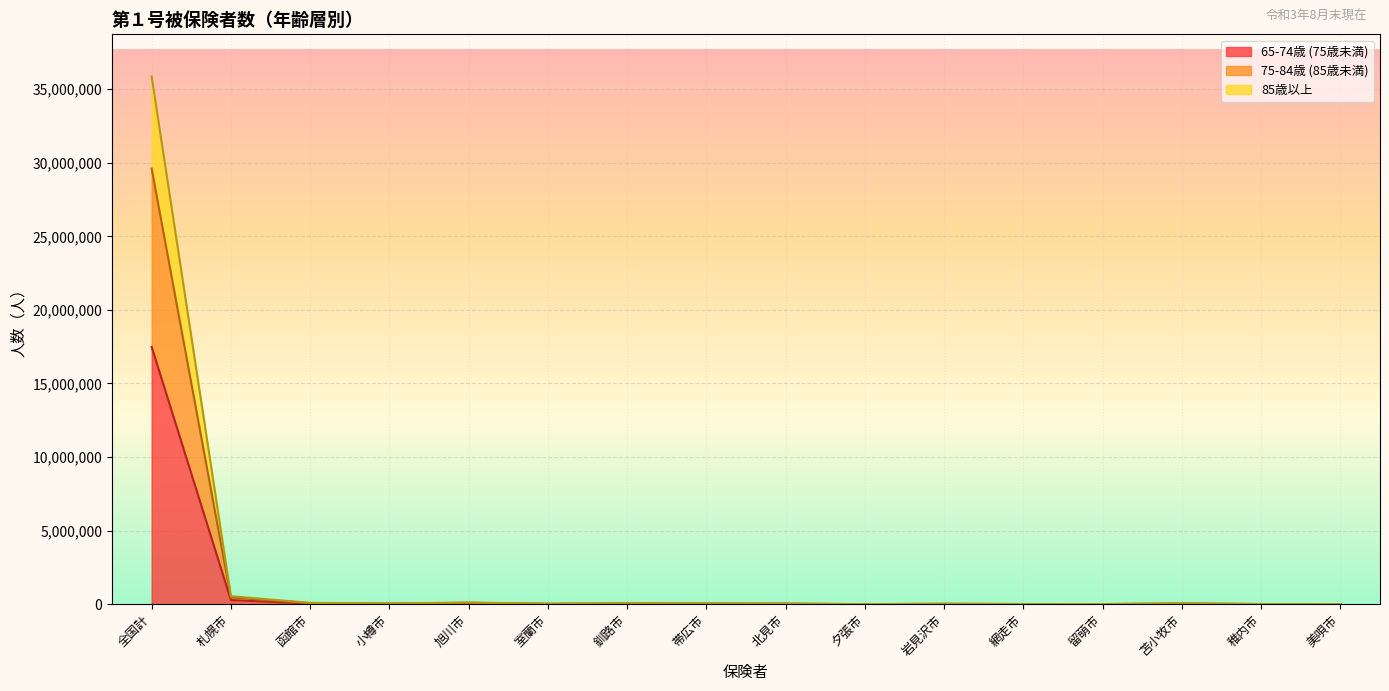

In 75-84歳 (85歳未満), how many points are higher than both neighbors (excluding endpoints)?

4